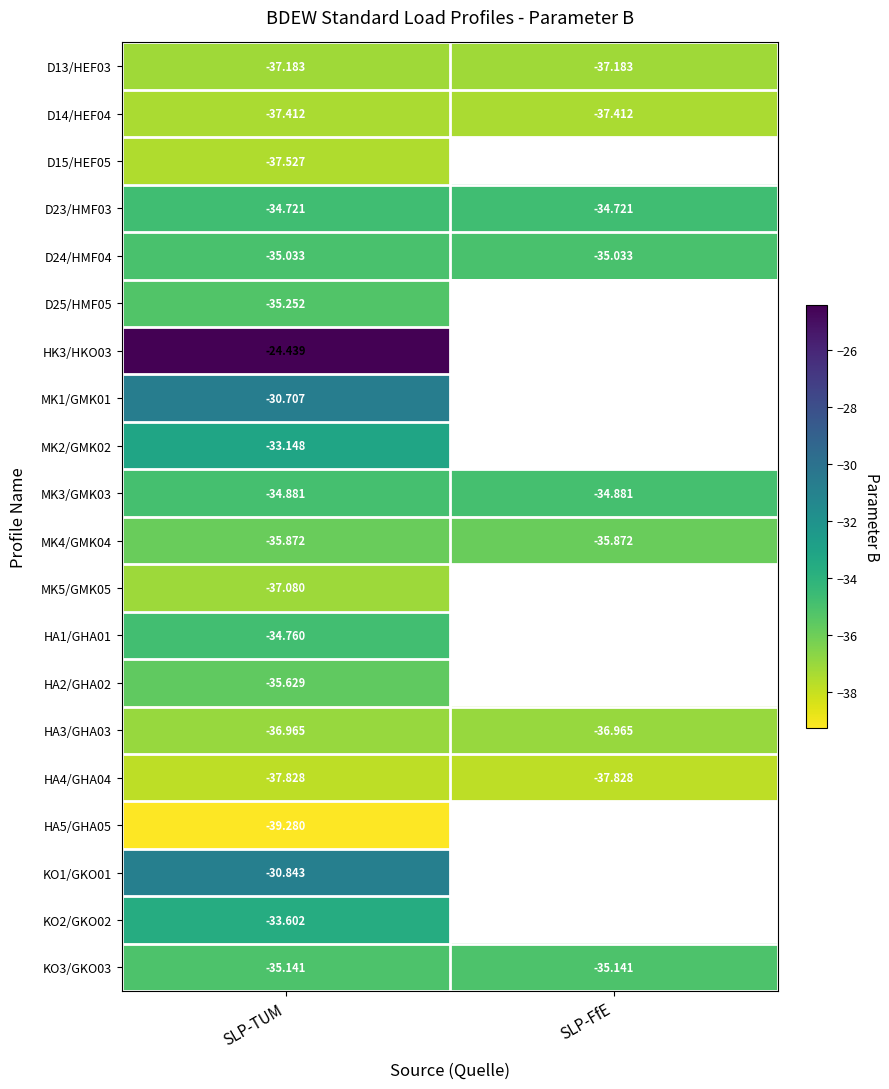

Which category has the lowest value in the D24/HMF04 series?

SLP-TUM